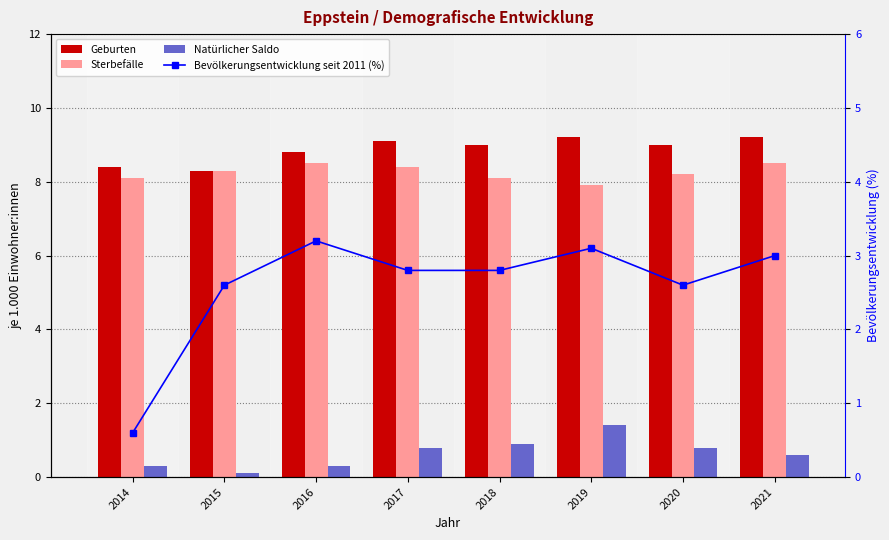

Which category has the highest value in the Natürlicher Saldo series?

2019